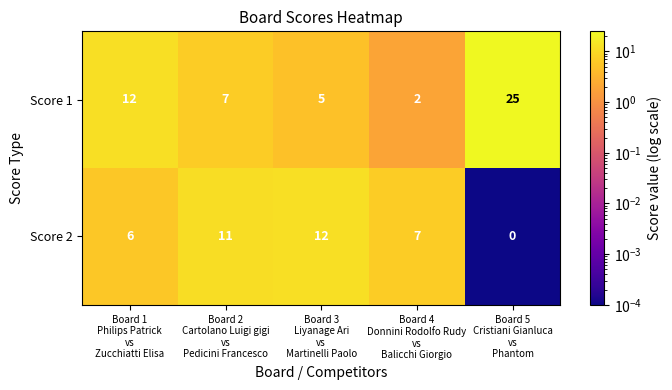

Which series has the largest total across all categories?

Score 1